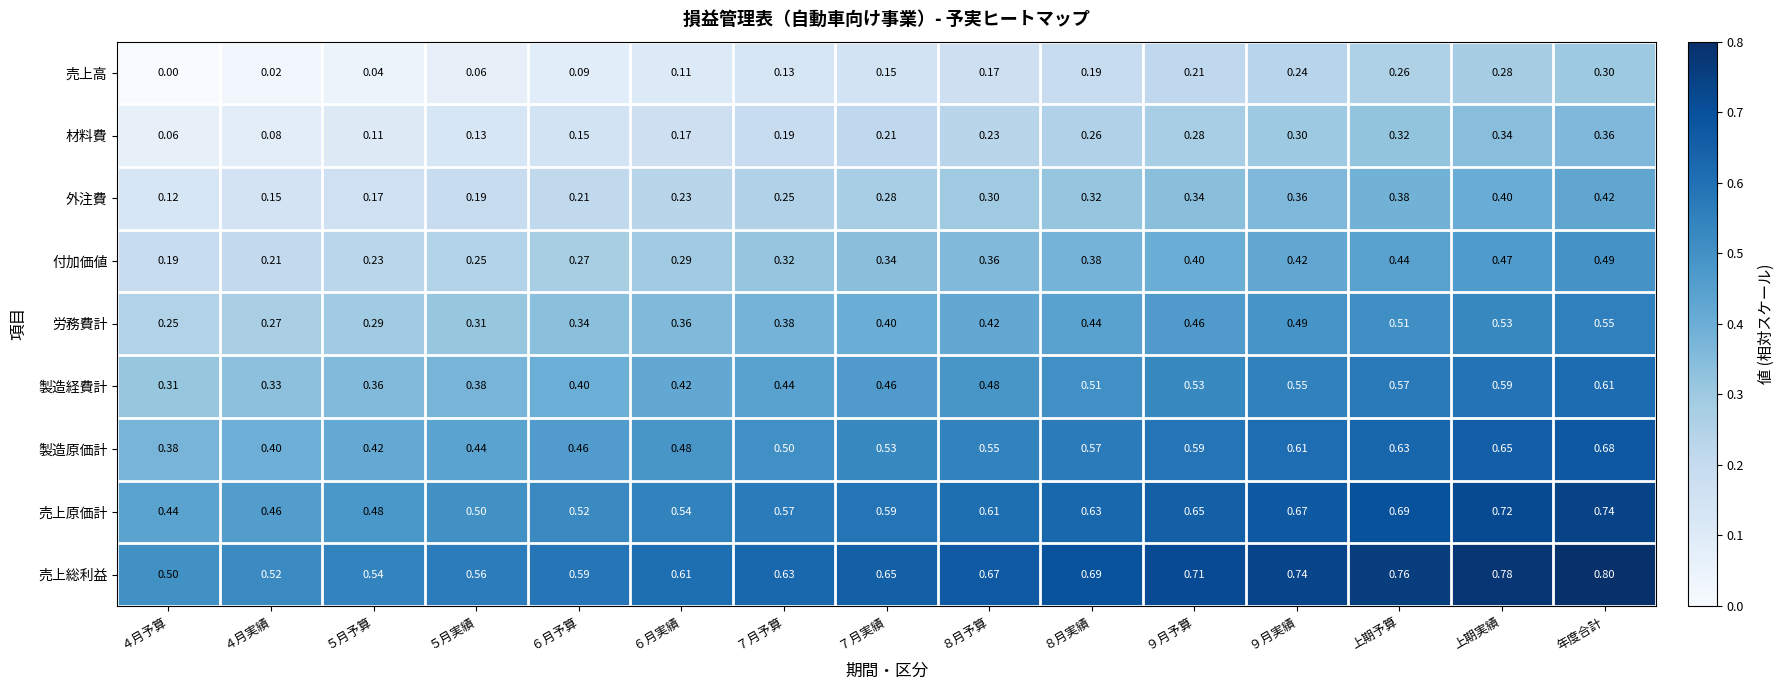

How many categories are shown in the chart?

15